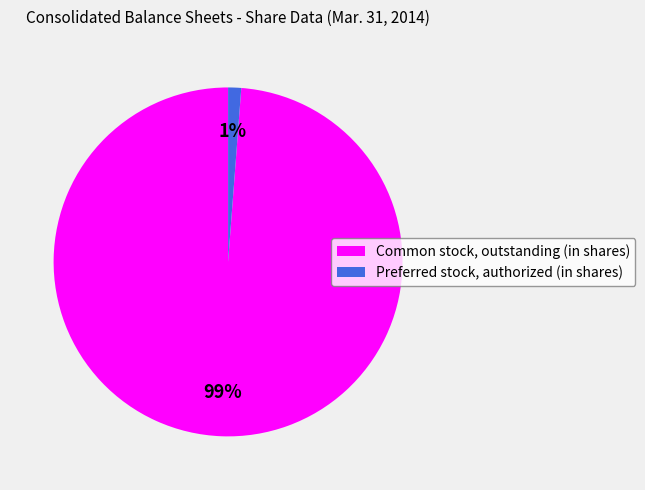

Does any single category account for the majority?

Yes